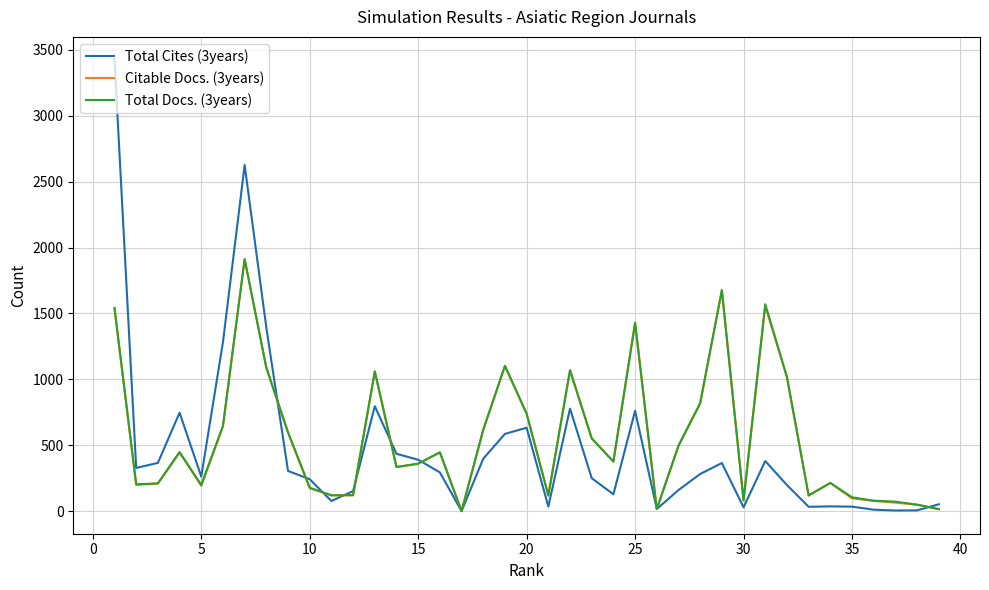

Which series has the largest range (max minus min)?

Total Cites (3years)